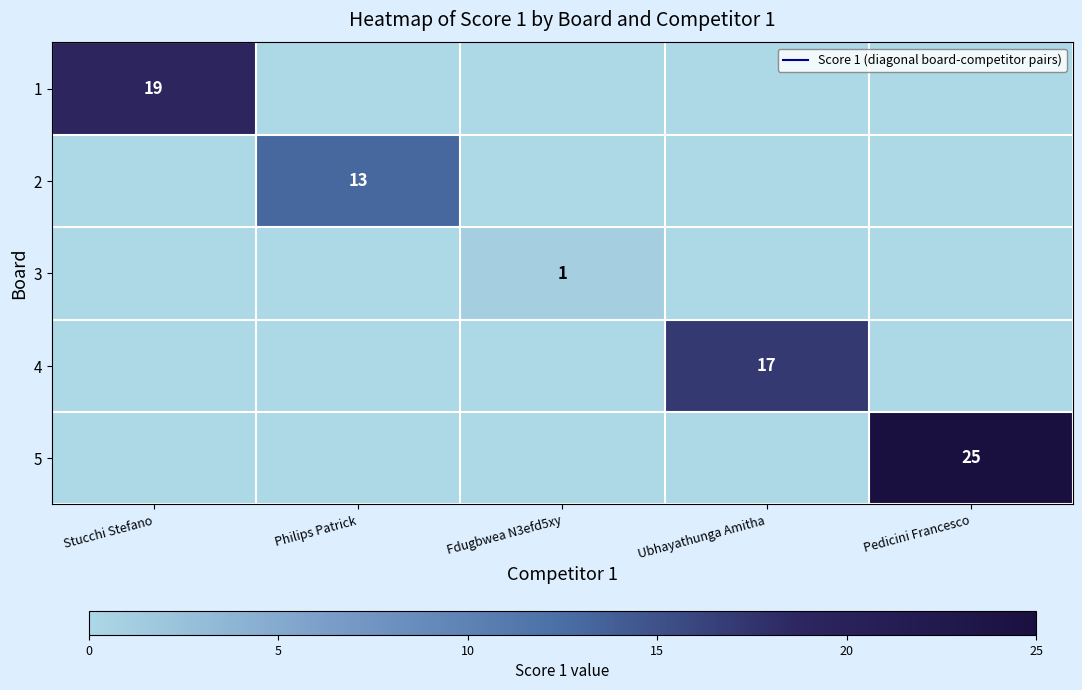

True or false: 5 has a value of 25 at Pedicini Francesco.

True